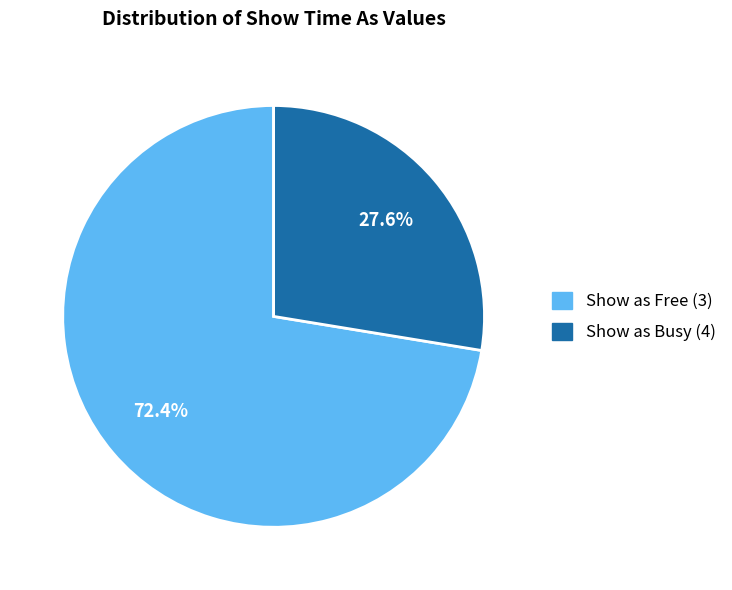

To the nearest percent, what is the difference between the largest and smallest slice percentages?

45%